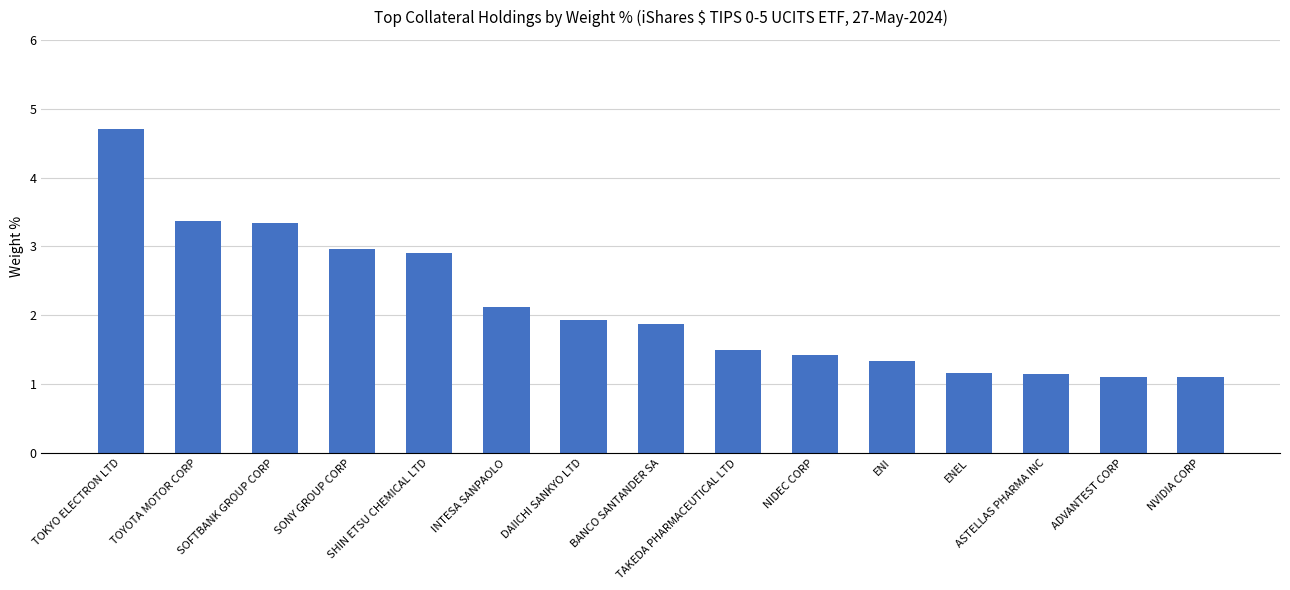

What is the label of the 3rd bar from the left?

SOFTBANK GROUP CORP